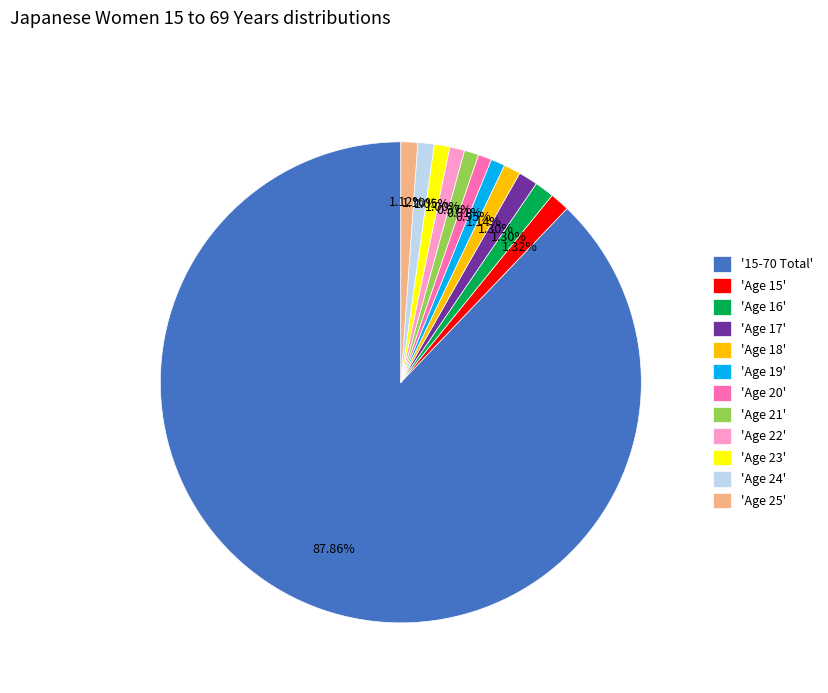

What is the ratio of the value at 'Age 17' to the value at 'Age 16'?

1.0